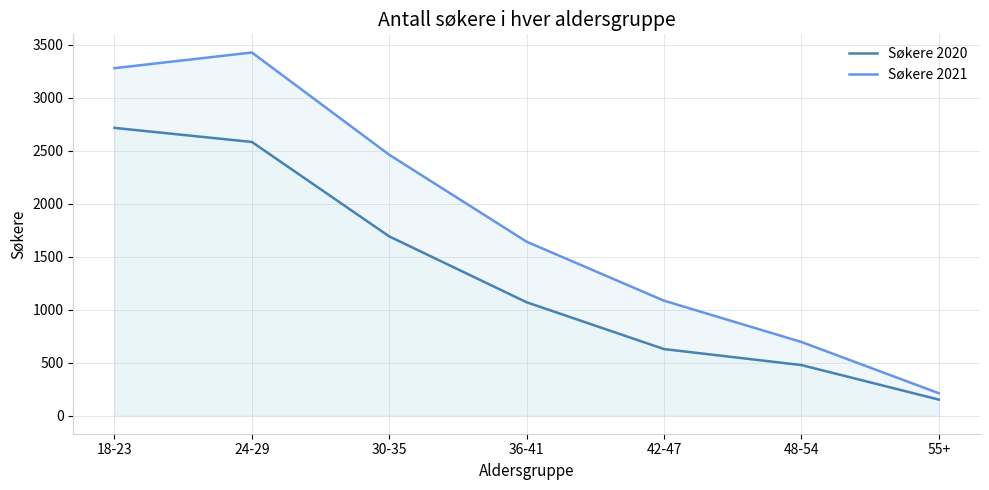

How many series are shown in this chart?

2